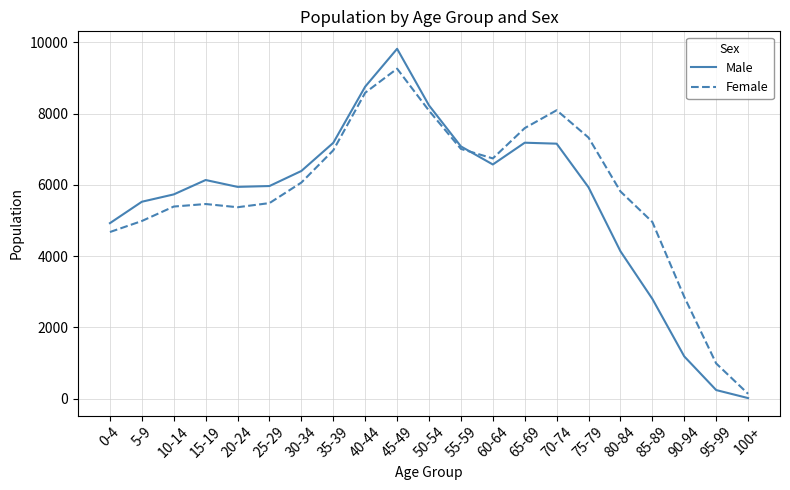

What is the sum of all Female values?

121914